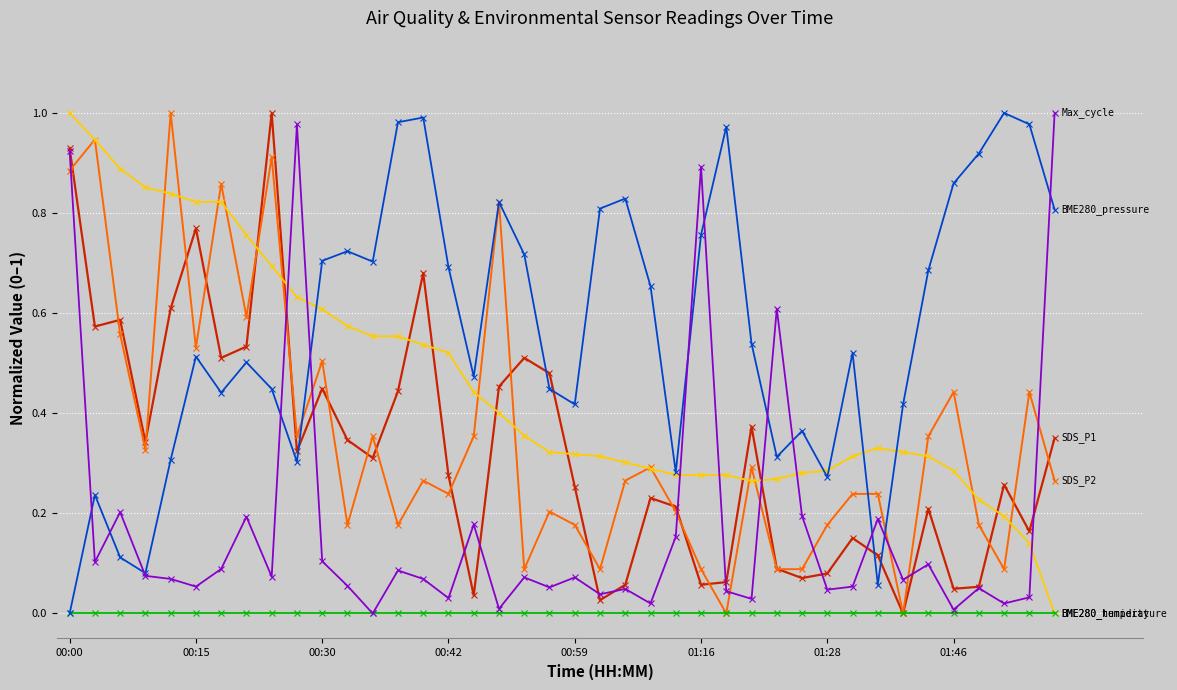

How many lines are shown in the chart?

6